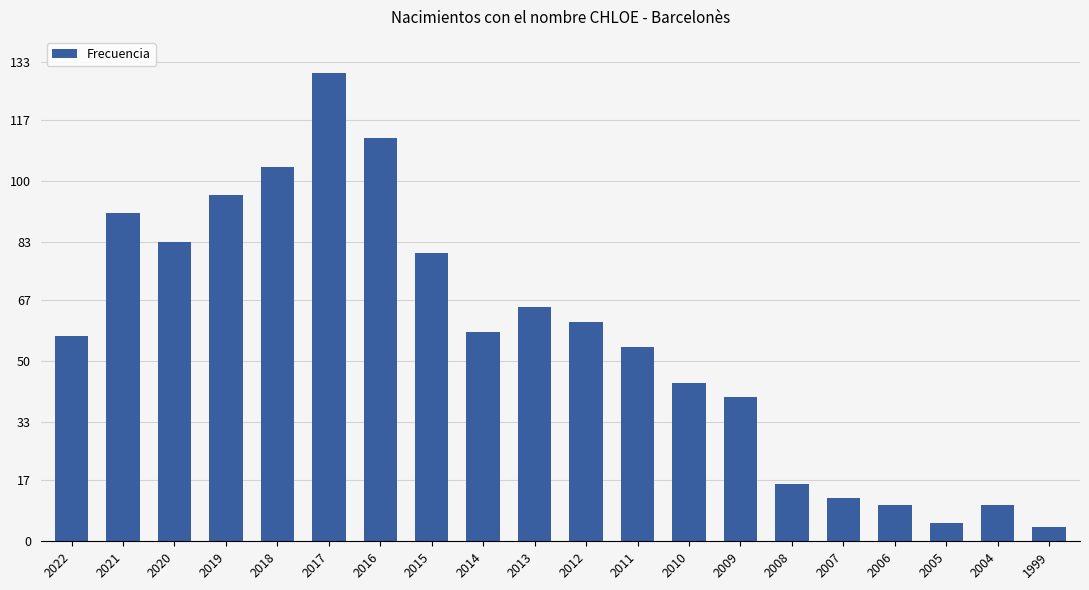

What is the sum of all values?

1132